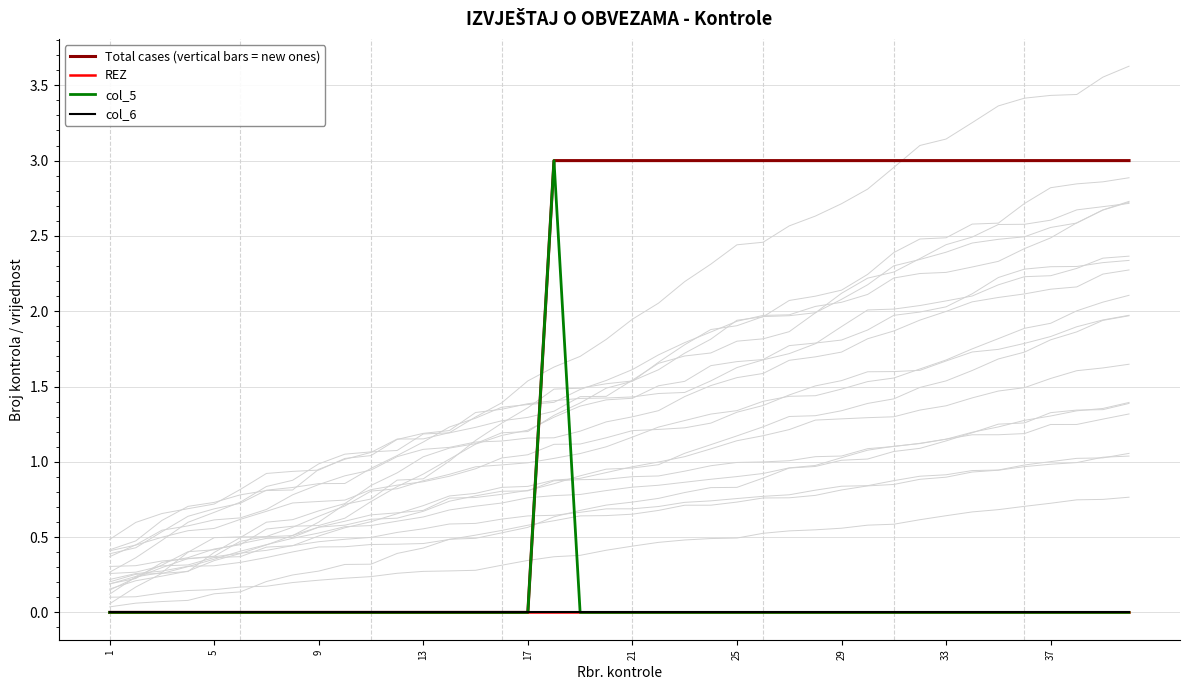

Does the chart display data point markers on the line(s)?

No